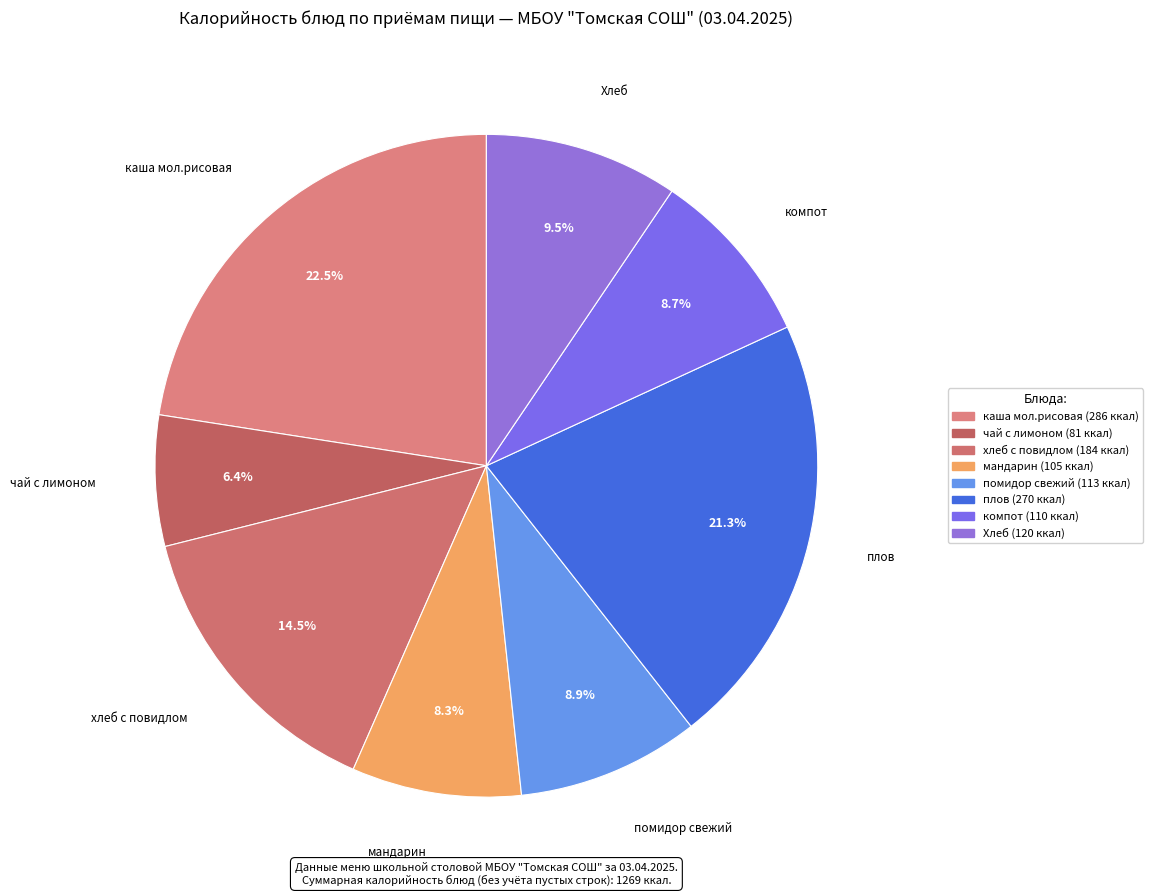

Does плов account for over 50% of the chart?

No